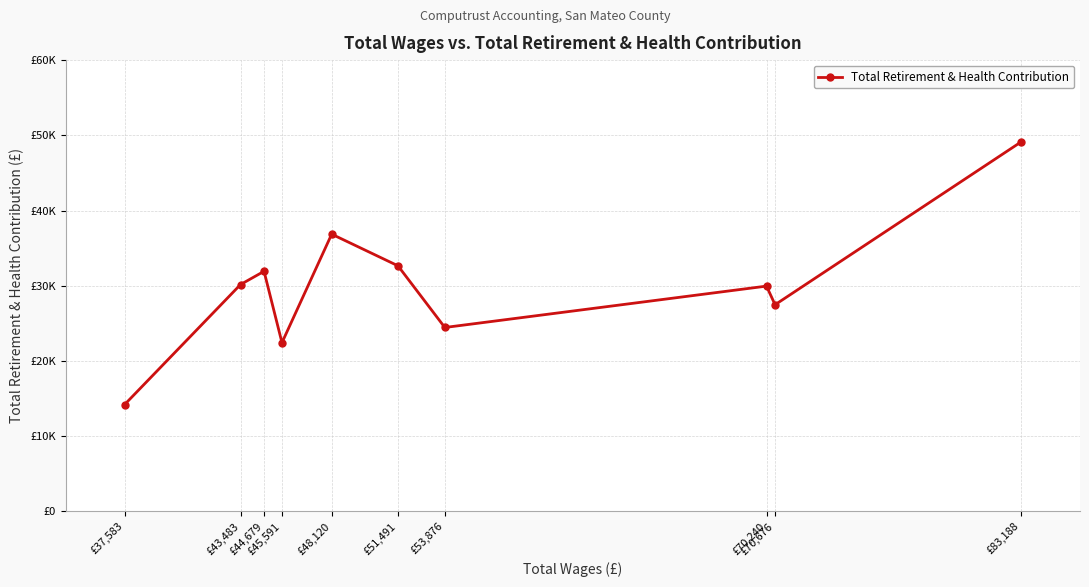

Between £83,188 and £44,679, which is larger?

£83,188